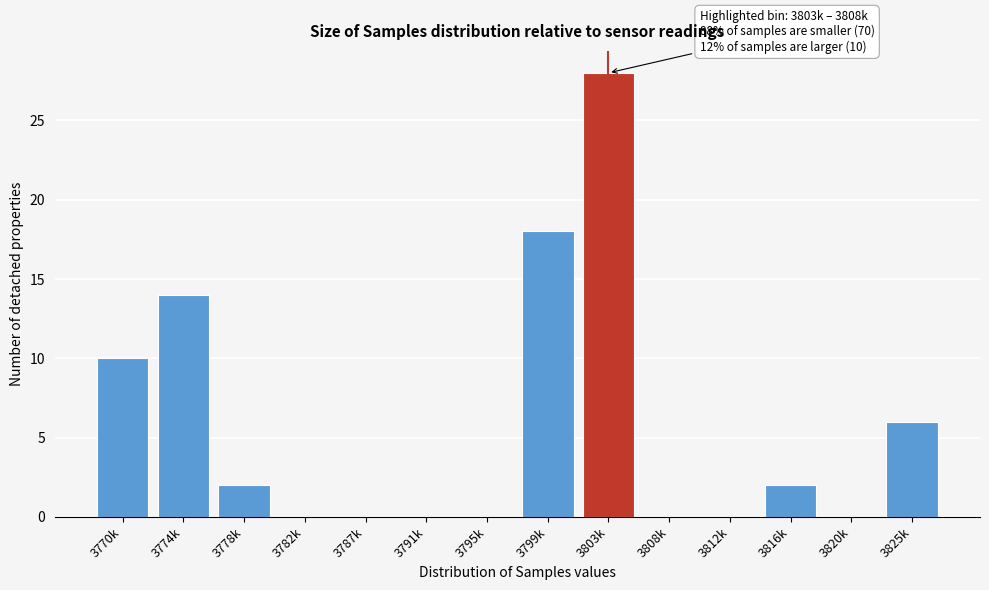

Reading left to right, transcribe all the data shown in this chart.

3770k=10	3774k=14	3778k=2	3782k=0	3787k=0	3791k=0	3795k=0	3799k=18	3803k=28	3808k=0	3812k=0	3816k=2	3820k=0	3825k=6